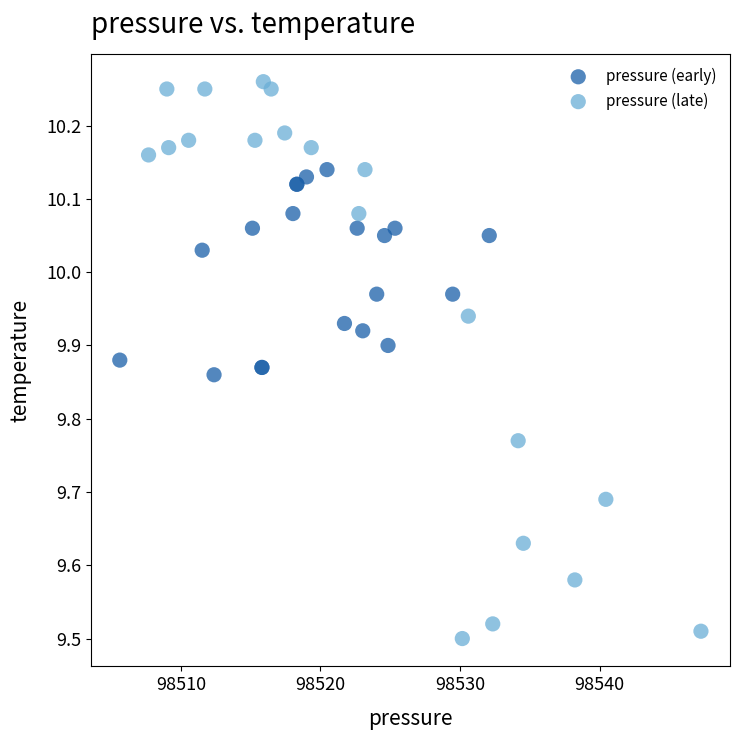

Which series contains the highest Y value?

pressure (late)